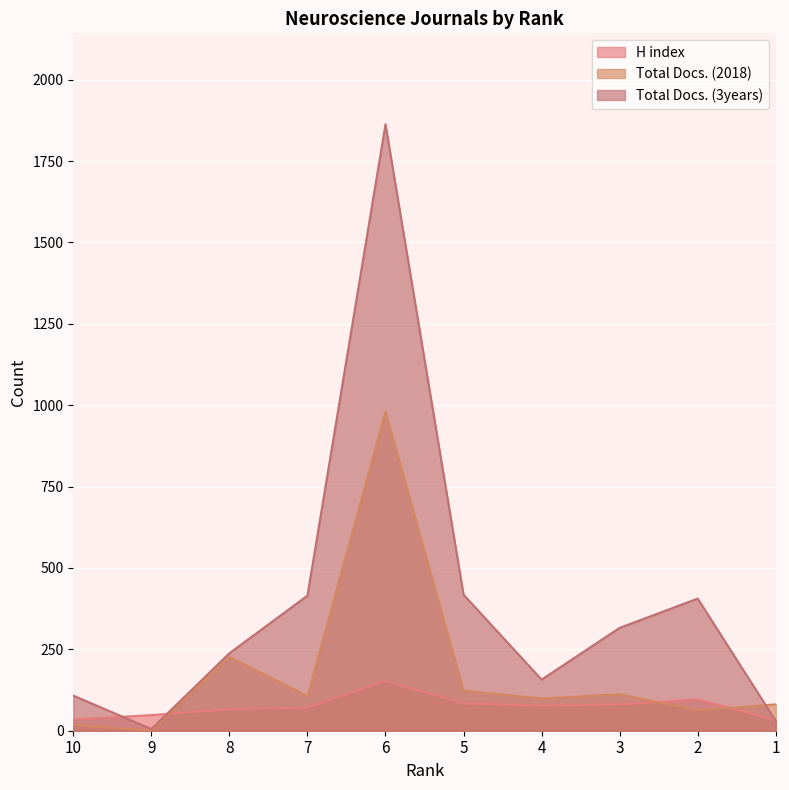

Is the value of Total Docs. (2018) at 2 greater than the value of Total Docs. (3years) at 6?

No